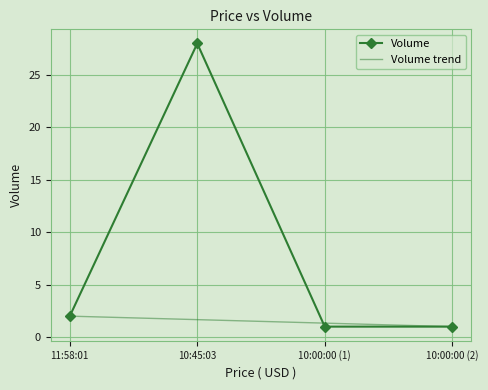

What is the difference between the maximum and minimum values?

27